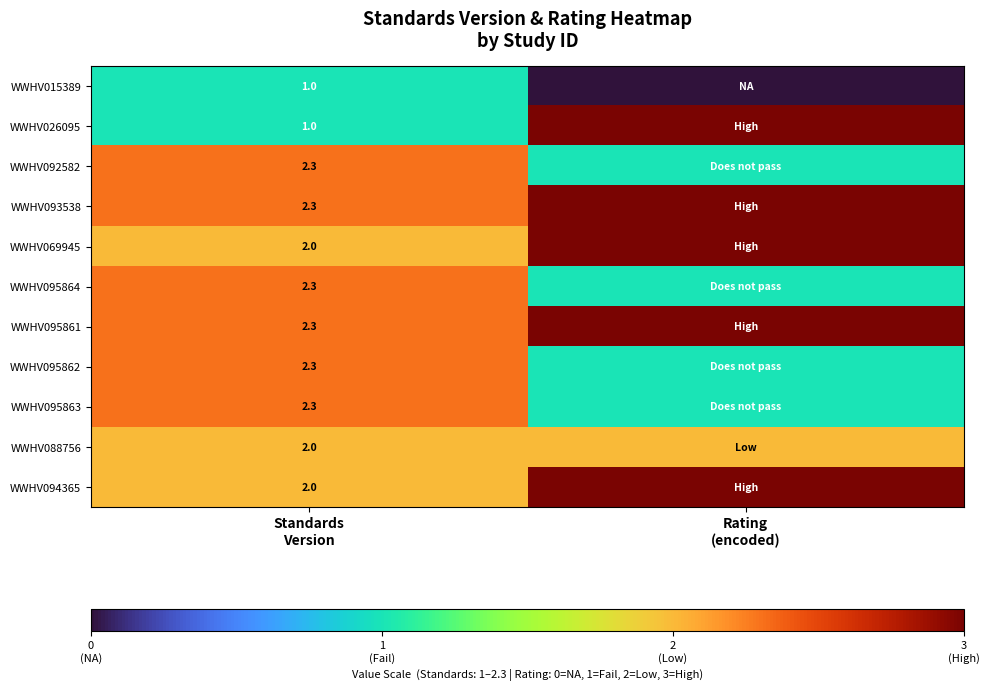

List the labels in order of WWHV095864 value, largest first.

Standards Version, Rating (encoded)